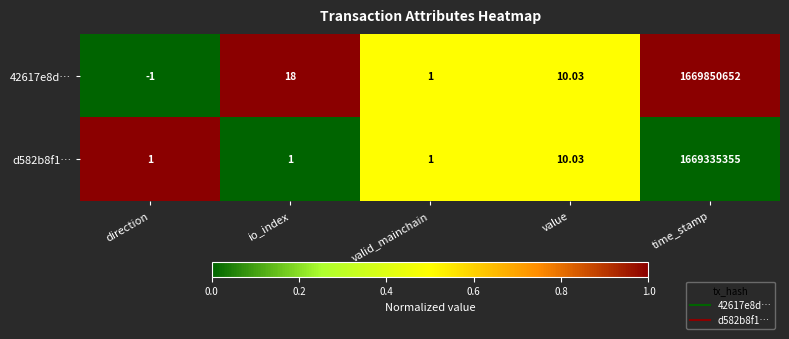

At which category is the sum across all series the highest?

time_stamp